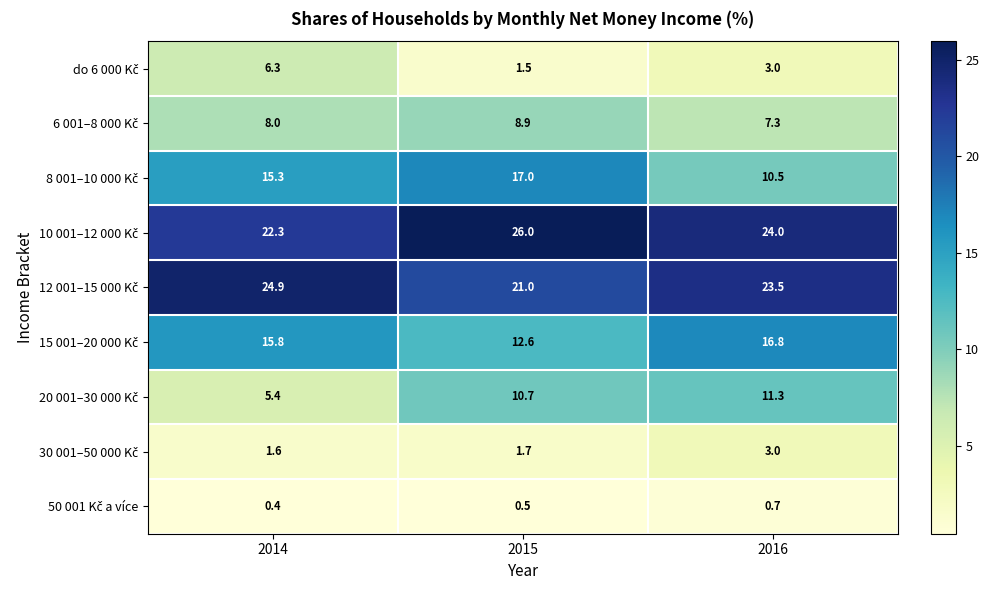

At which category does the chart reach its minimum across all series?

2014